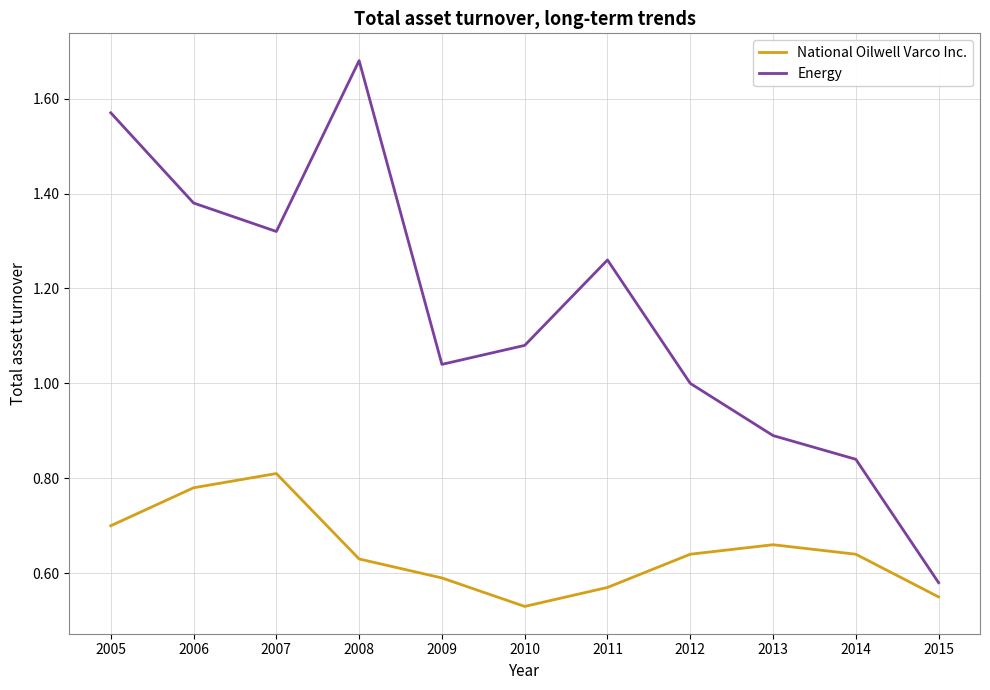

True or false: Energy and National Oilwell Varco Inc. cross at least once.

False